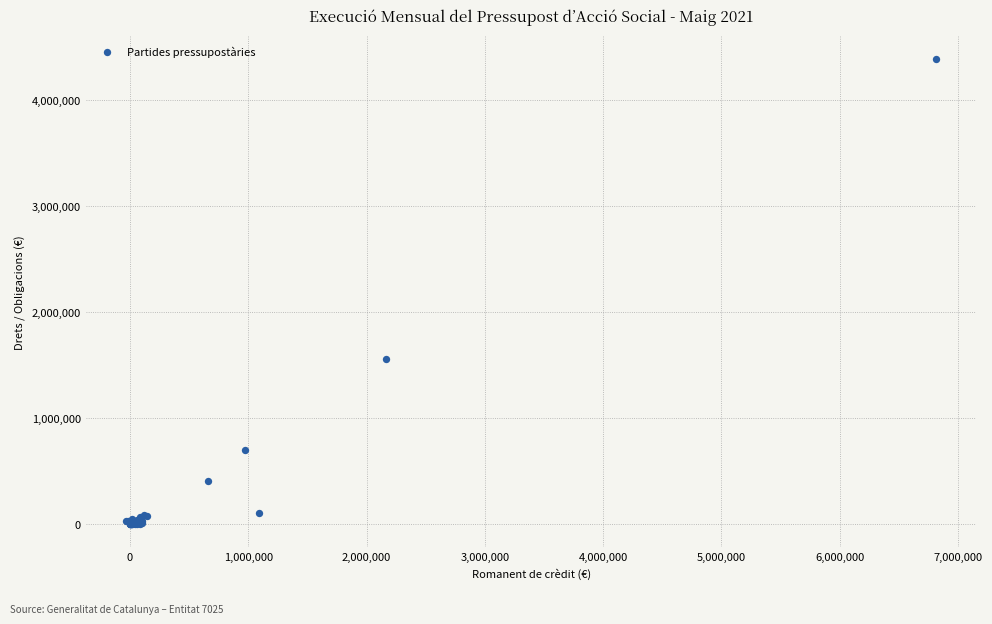

What Y value in the scatter plot is closest to 2192745?

1555342.2